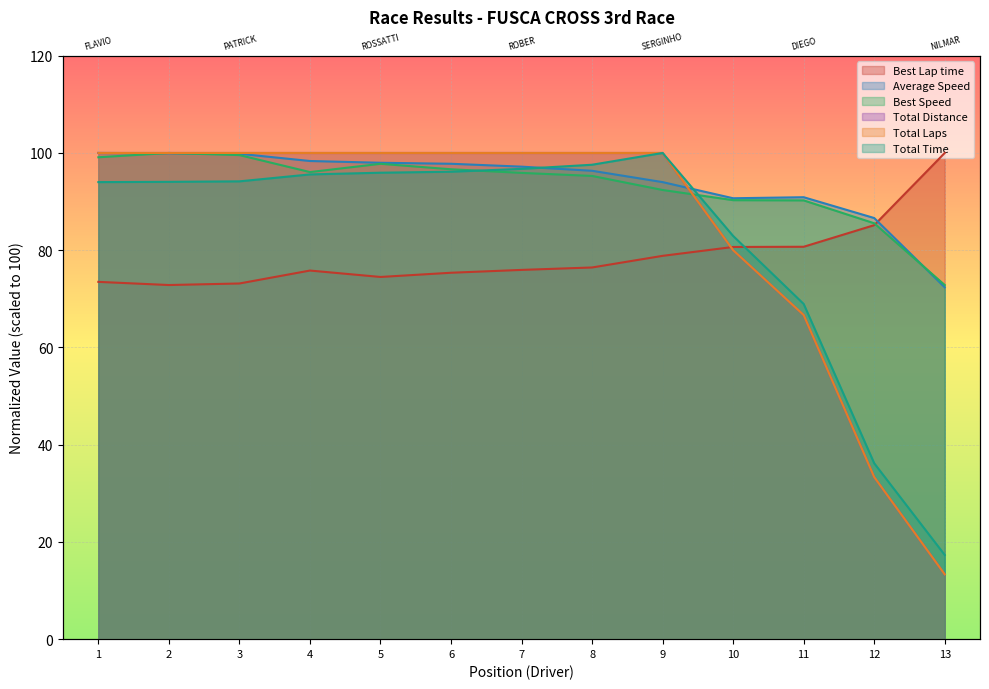

How many lines are shown in the chart?

6